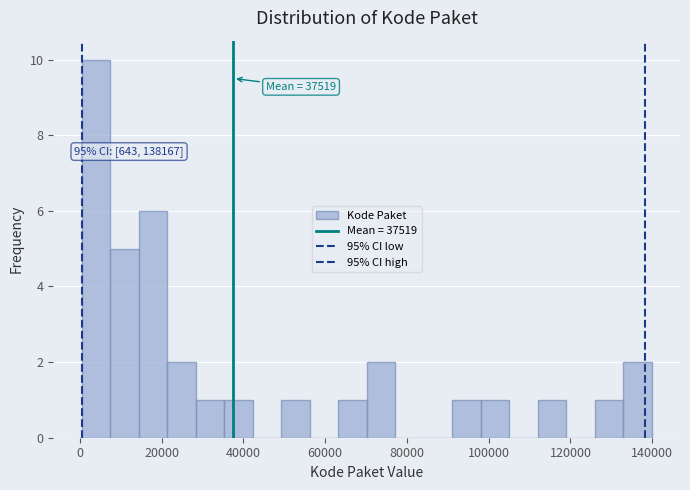

Read against the x-axis, roughly where is the centre of the tallest bar?

4000